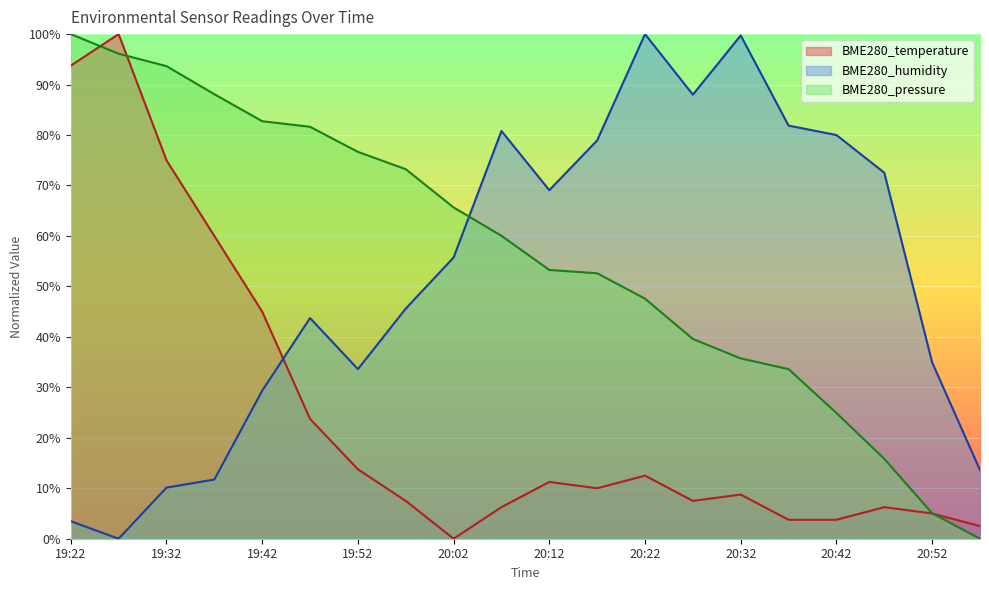

Reading left to right, transcribe all the data shown in this chart.

BME280_temperature: 19:22=93.8	19:27=100.0	19:32=75.0	19:37=60.0	19:42=45.0	19:47=23.7	19:52=13.7	19:57=7.5	20:02=0.0	20:07=6.2	20:12=11.2	20:17=10.0	20:22=12.5	20:27=7.5	20:32=8.7	20:37=3.7	20:42=3.7	20:47=6.2	20:52=5.0	20:57=2.5
BME280_humidity: 19:22=3.5	19:27=0.0	19:32=10.1	19:37=11.7	19:42=29.3	19:47=43.7	19:52=33.6	19:57=45.6	20:02=55.7	20:07=80.8	20:12=69.1	20:17=78.9	20:22=100.0	20:27=88.0	20:32=99.7	20:37=81.9	20:42=80.0	20:47=72.5	20:52=34.9	20:57=13.6
BME280_pressure: 19:22=100.0	19:27=96.1	19:32=93.7	19:37=88.1	19:42=82.7	19:47=81.6	19:52=76.7	19:57=73.2	20:02=65.7	20:07=60.0	20:12=53.3	20:17=52.6	20:22=47.6	20:27=39.6	20:32=35.7	20:37=33.6	20:42=24.9	20:47=15.8	20:52=5.0	20:57=0.0